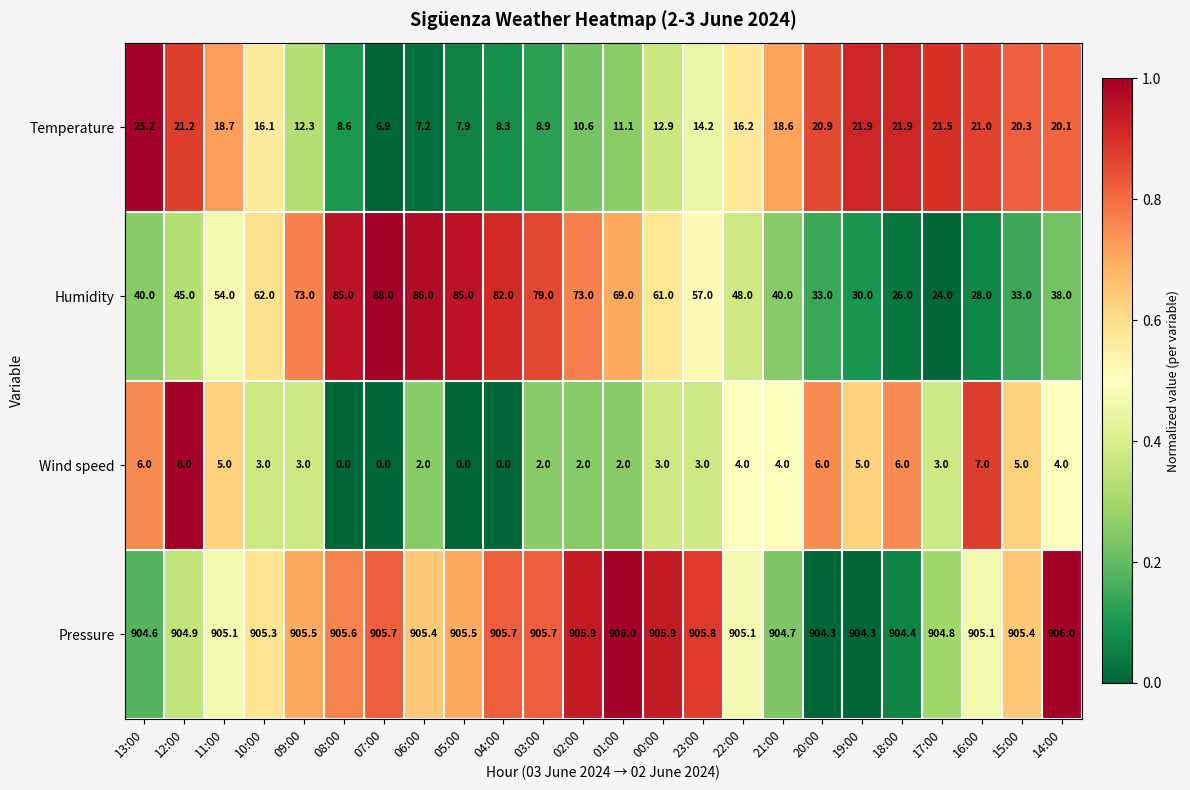

What is the difference between the maximum and minimum values in the Wind speed series?

8.0